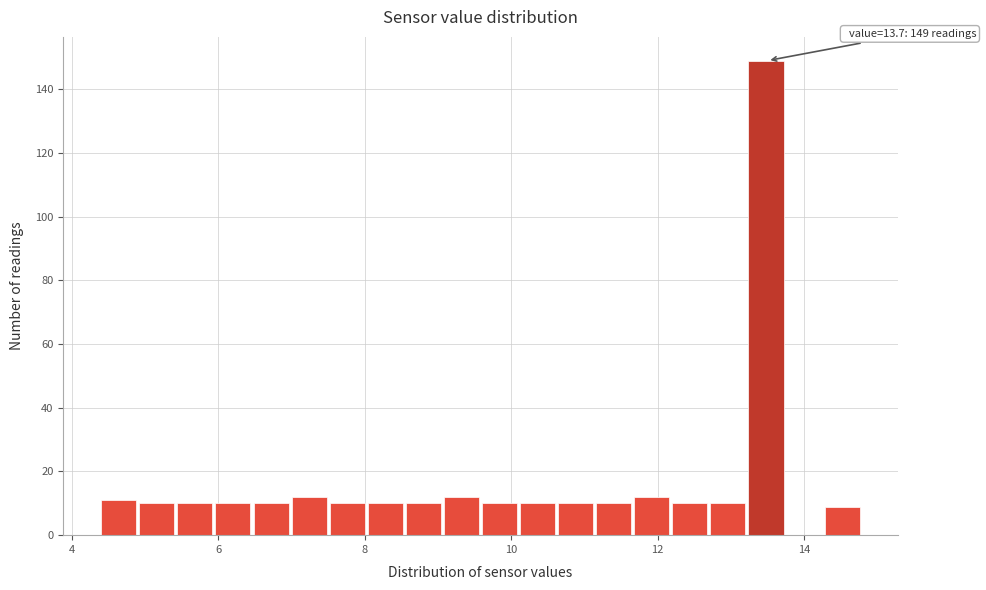

Around what value on the x-axis is the tallest bar? Give the approximate position of its centre, as read against the axis.

13.4